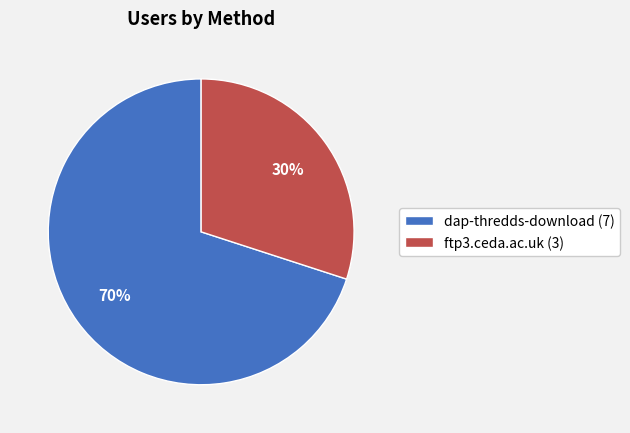

Approximately how many times larger is the value at ftp3.ceda.ac.uk compared to dap-thredds-download?

0.4